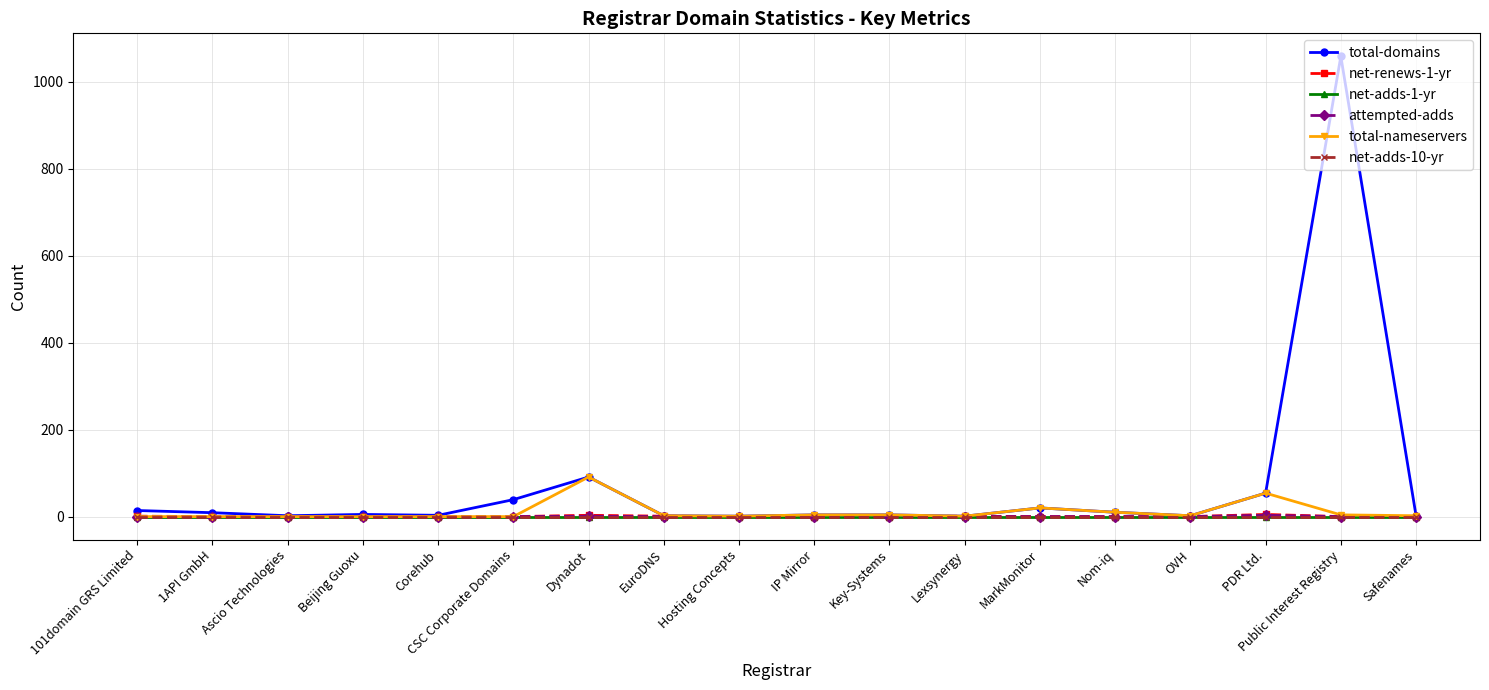

Is this an area chart (filled region under the line)?

No